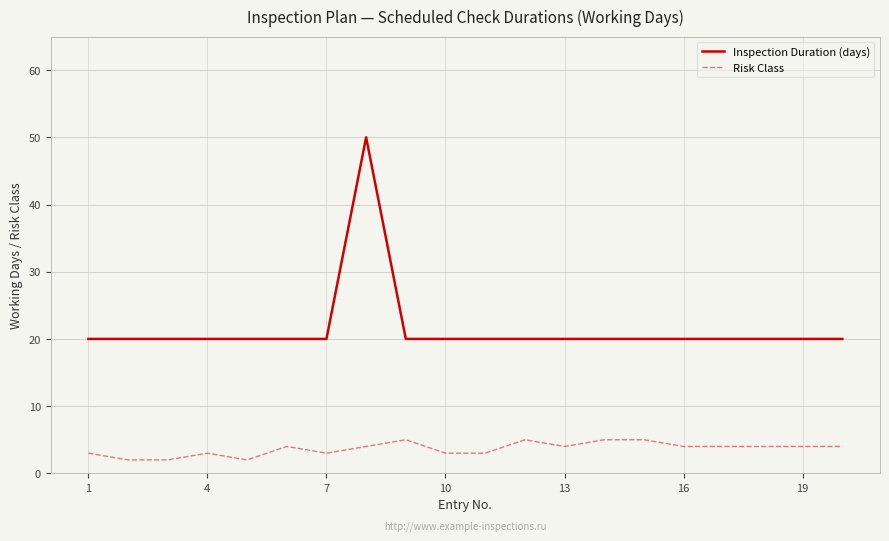

True or false: Risk Class and Inspection Duration (days) intersect in this chart.

False